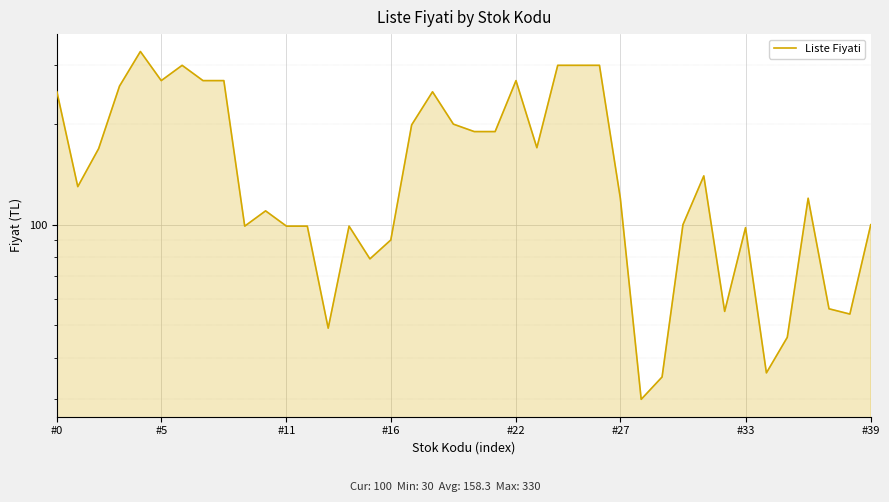

Between 15 and 11, which is larger?

11